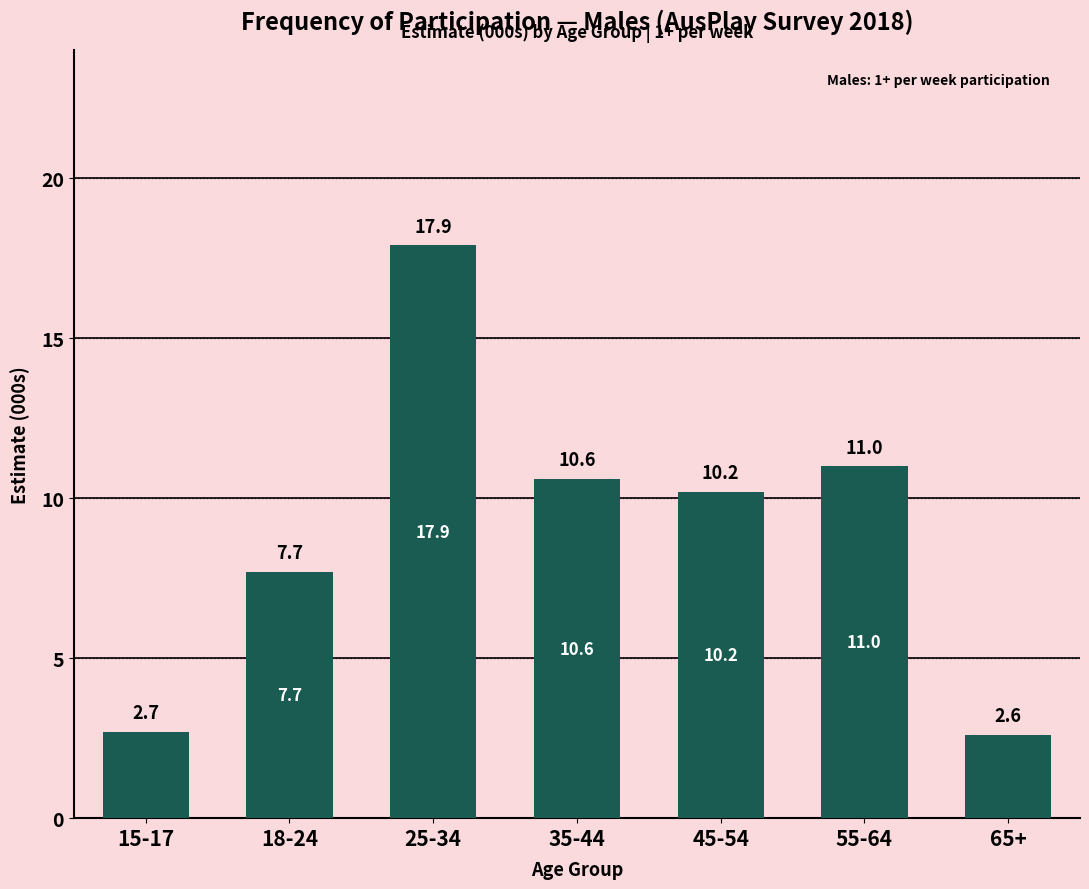

Reading right to left, what are all the values shown in this chart?

65+=2.6	55-64=11.0	45-54=10.2	35-44=10.6	25-34=17.9	18-24=7.7	15-17=2.7